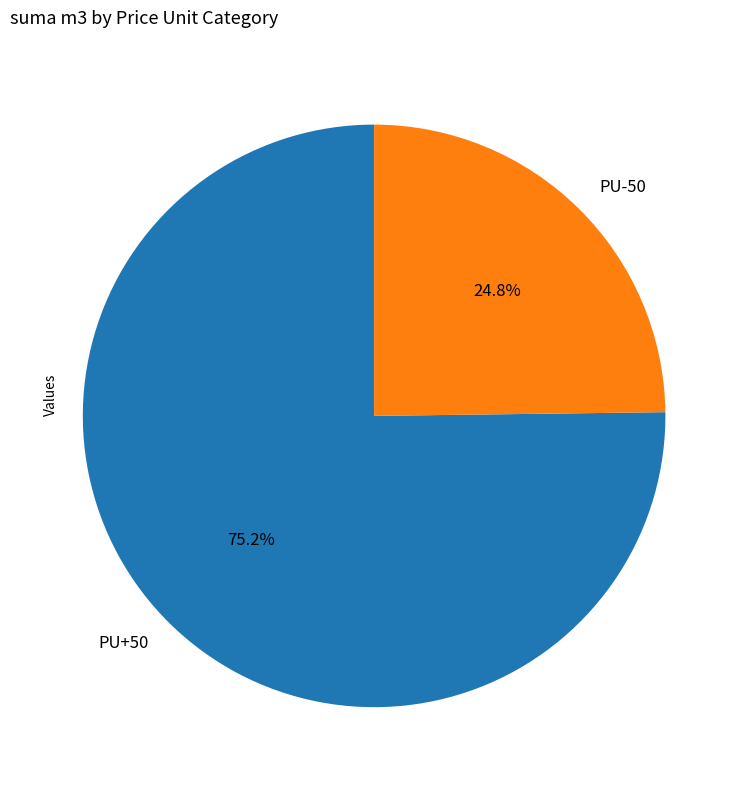

Count the number of slices in the pie.

2